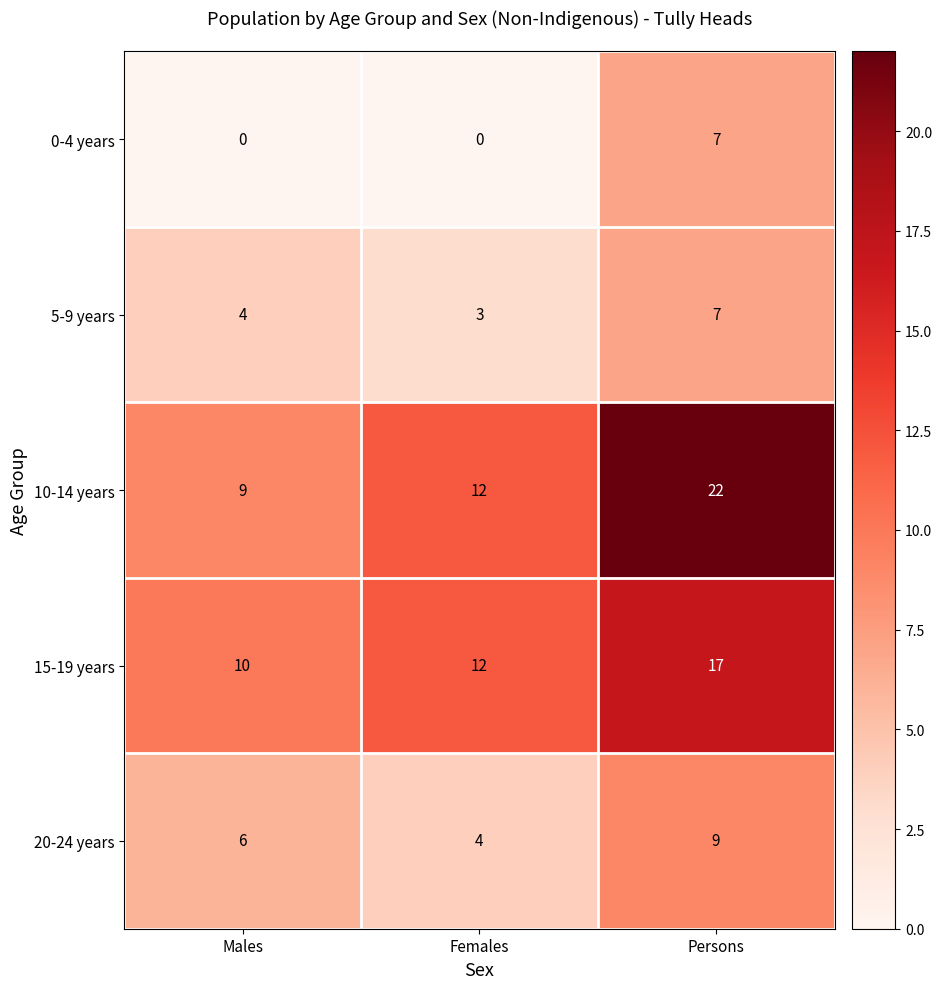

Which series has the largest range (max minus min)?

10-14 years